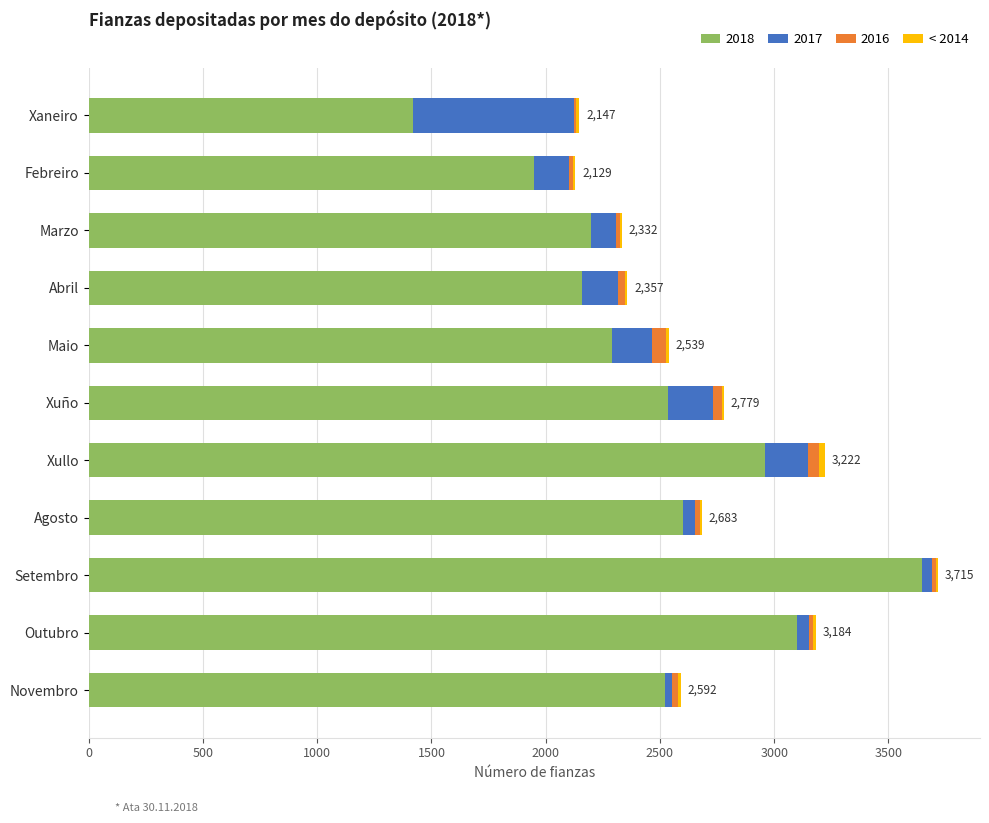

At which label does 2018 reach its peak?

Setembro